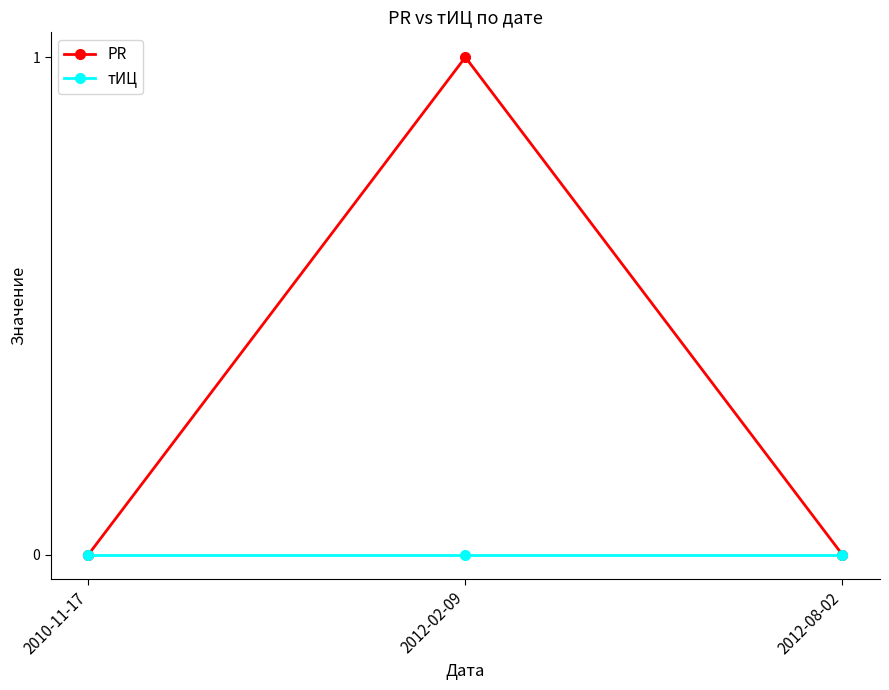

Which series has the largest total across all categories?

PR